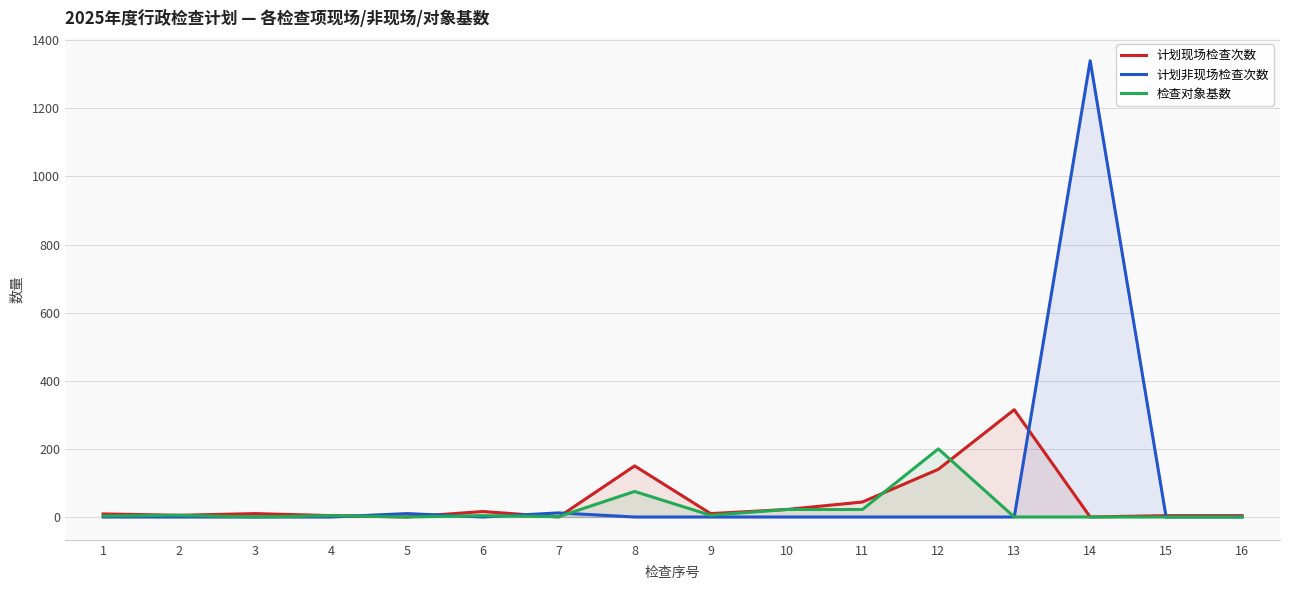

Reading left to right, list all the values displayed in this chart.

计划现场检查次数: 1=9	2=5	3=10	4=4	5=0	6=16	7=0	8=150	9=10	10=22	11=44	12=140	13=315	14=0	15=4	16=4
计划非现场检查次数: 1=0	2=0	3=0	4=0	5=10	6=0	7=12	8=0	9=0	10=0	11=0	12=0	13=0	14=1340	15=0	16=0
检查对象基数: 1=3	2=5	3=0	4=4	5=0	6=4	7=1	8=75	9=5	10=22	11=22	12=200	13=0	14=0	15=0	16=0